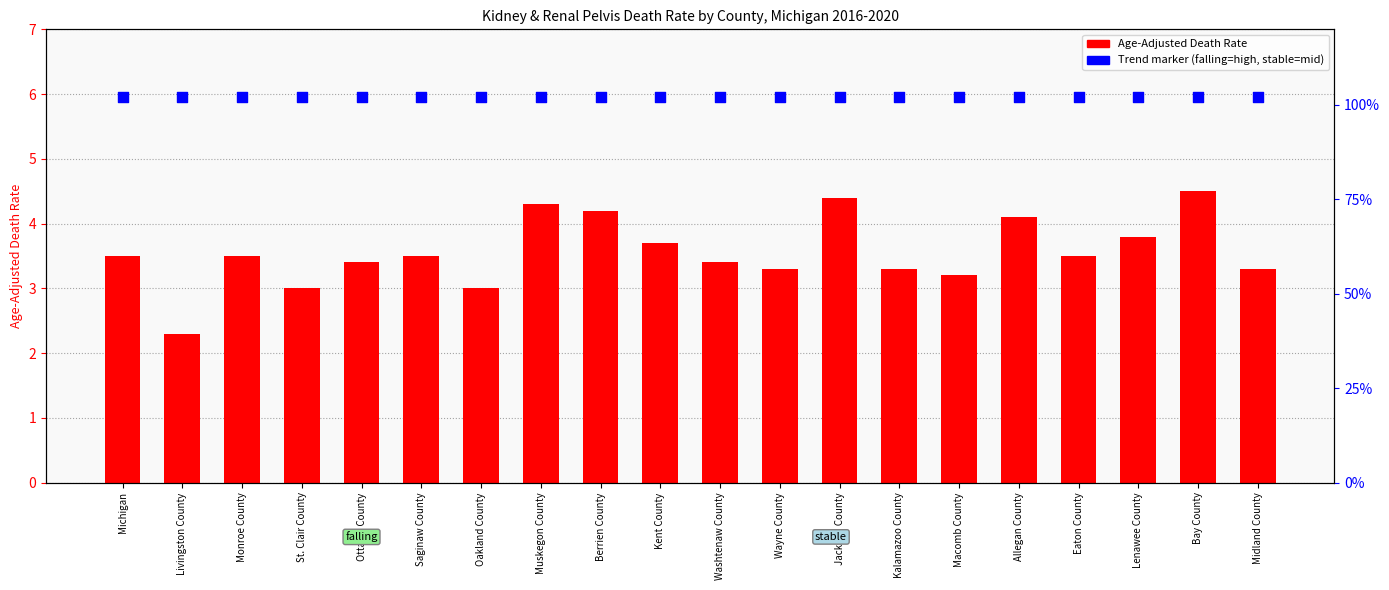

Which series has the largest total across all categories?

Age-Adjusted Death Rate